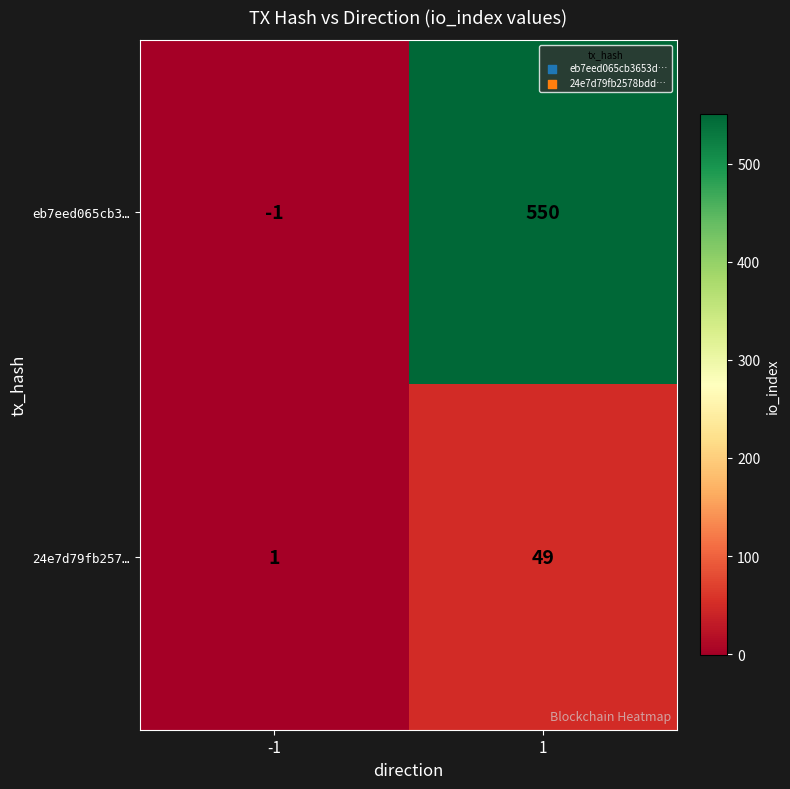

Which series has the largest total across all categories?

eb7eed065cb3…